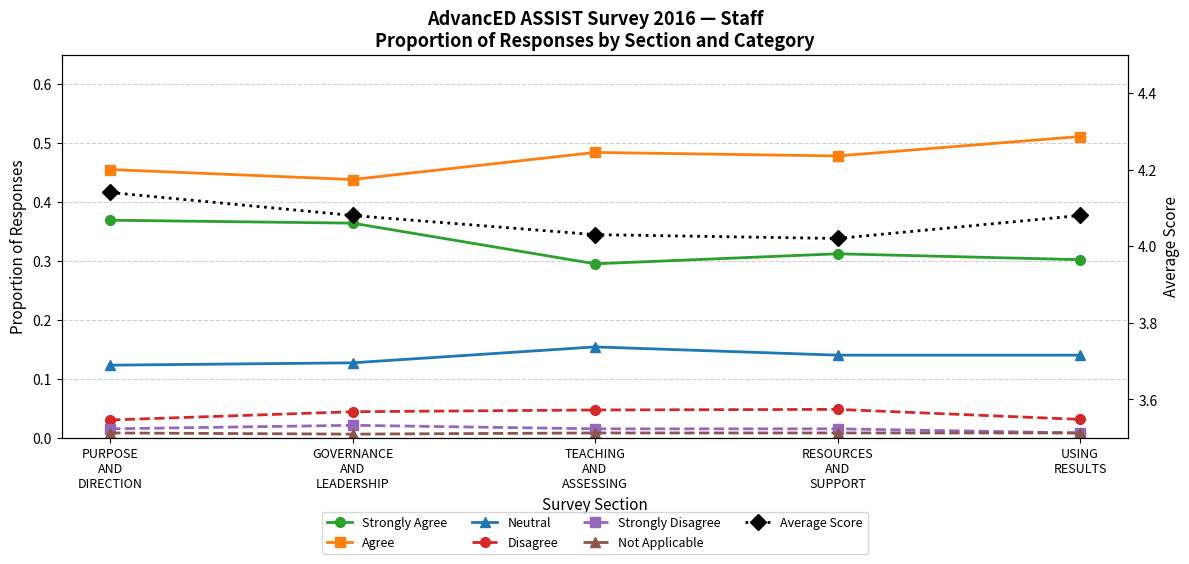

Count the Strongly Disagree values in the range 0 to 1.

5